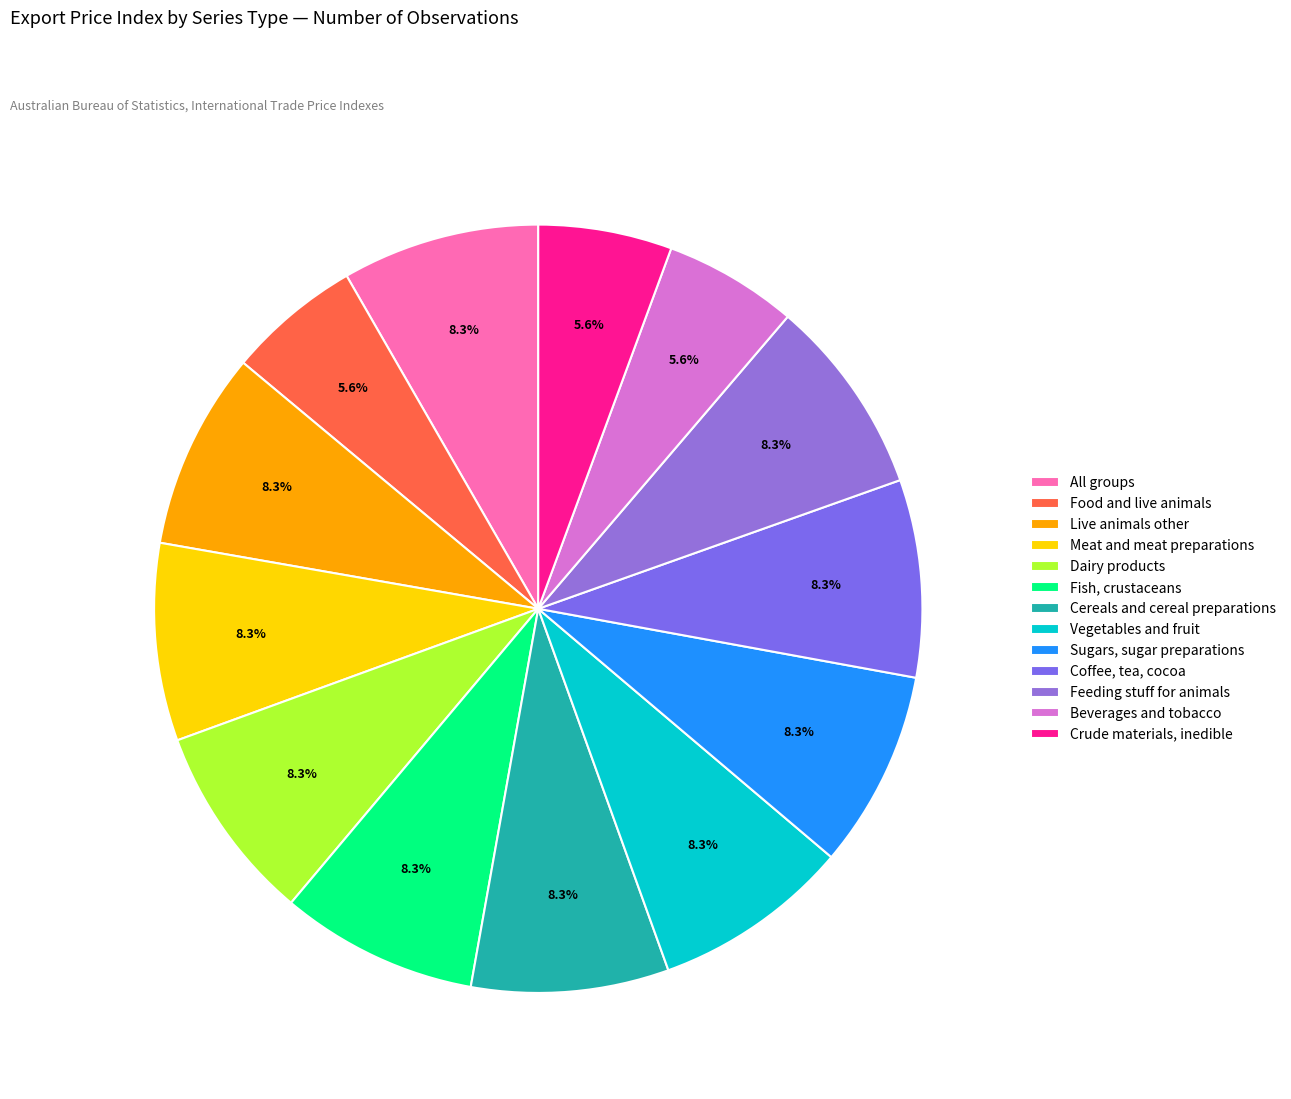

Combined, do Meat and meat preparations and Beverages and tobacco account for over 50%?

No